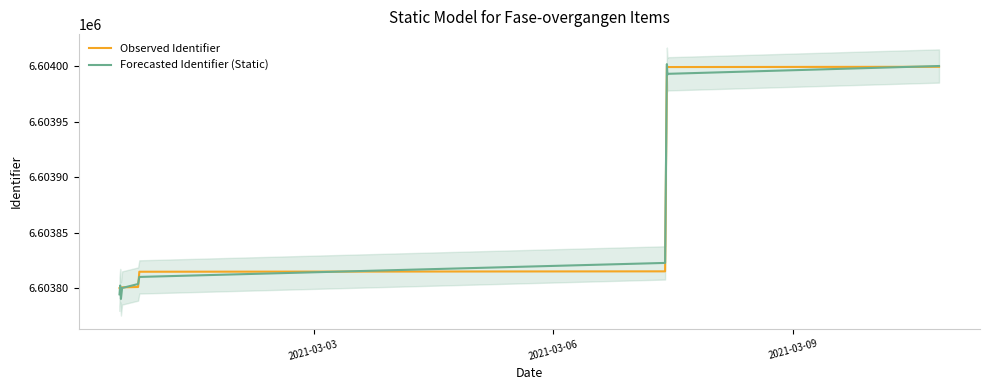

What is the value of the Forecasted Identifier (Static) point at the 9th from the left?

6603992.5